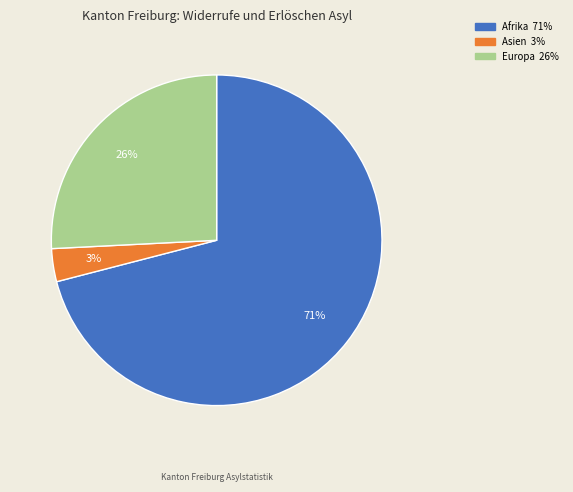

Count the number of slices in the pie.

3